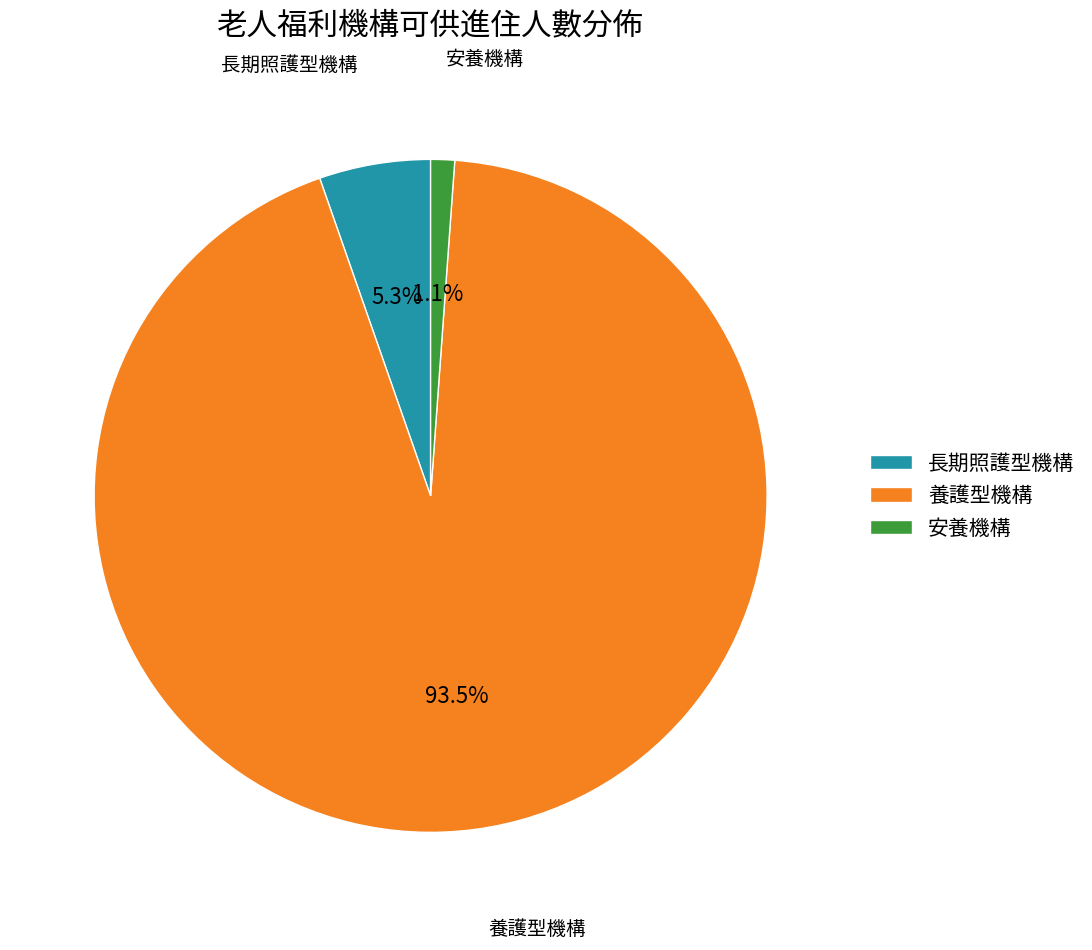

Is there any slice that represents more than half of the pie?

Yes